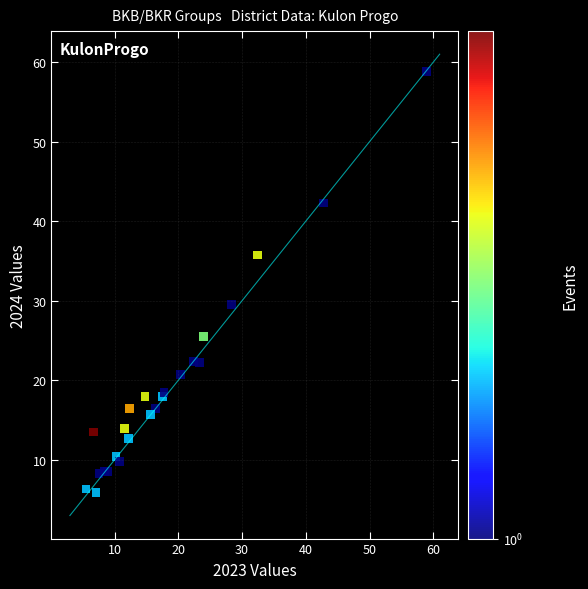

What Y value in the scatter plot is closest to 32?

29.5